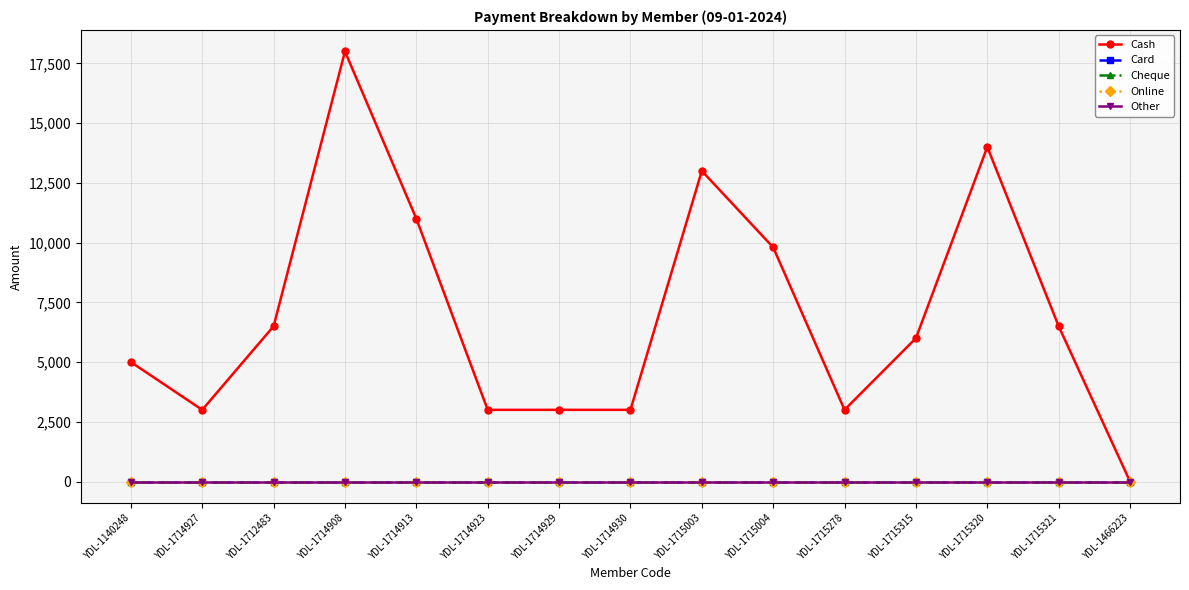

Does the chart have visible grid lines?

Yes